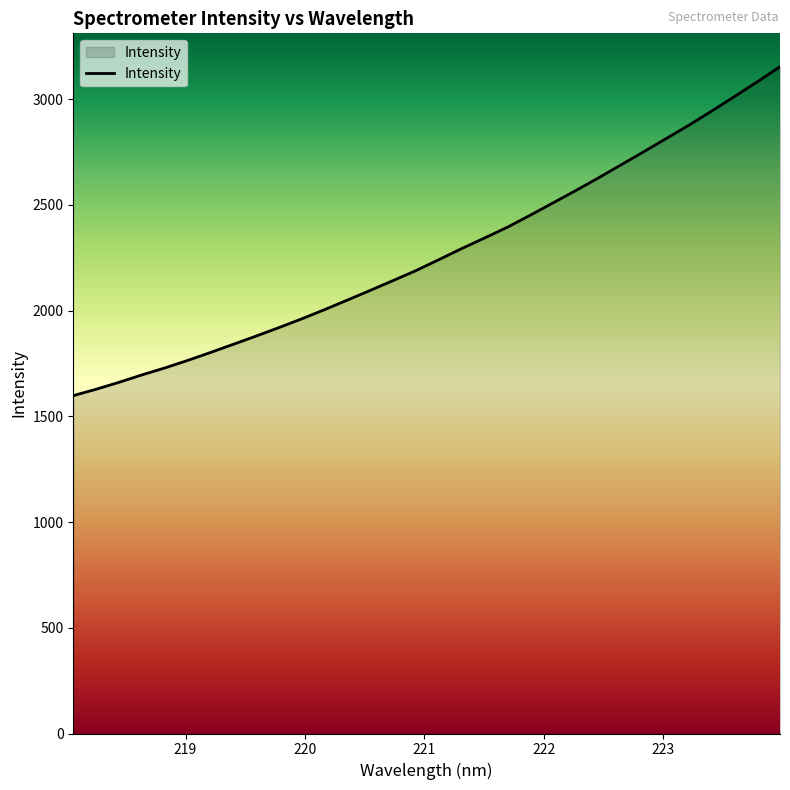

What is the maximum value shown in the chart?

3153.1